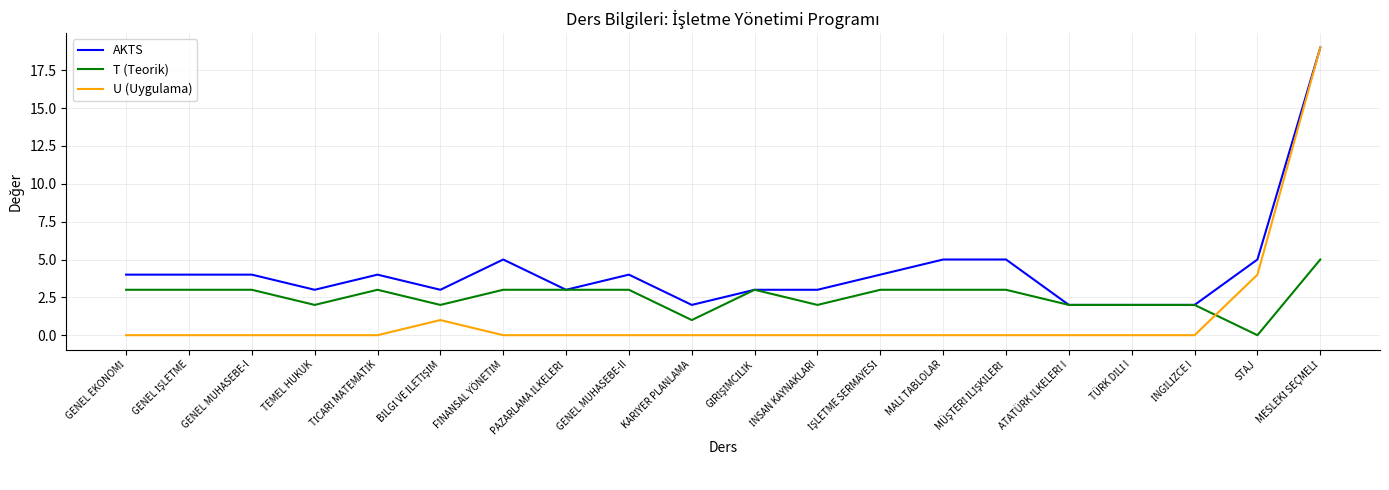

How many times do U (Uygulama) and T (Teorik) cross each other?

1